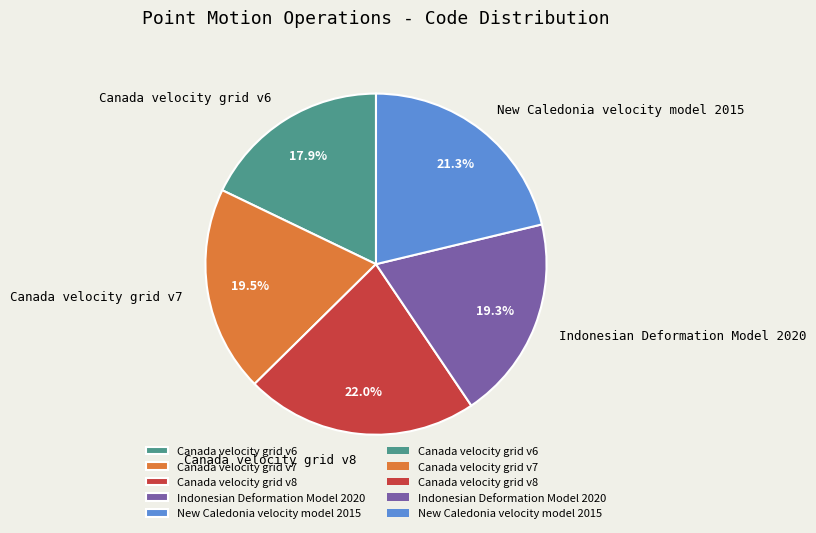

Do Canada velocity grid v7 and Indonesian Deformation Model 2020 together represent more than half of the pie?

No